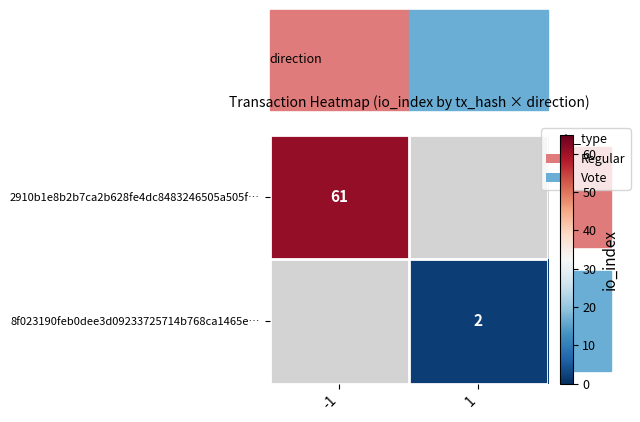

Is it true that 2910b1e8b2b7ca2b628fe4dc8483246505a505f… equals 61 at -1?

True